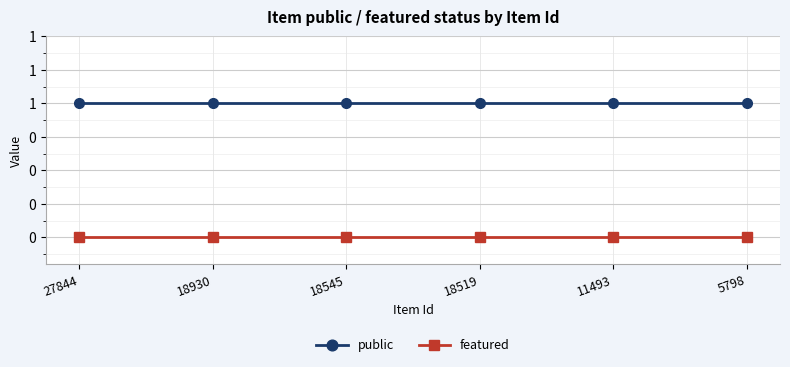

Reading left to right, list all the values displayed in this chart.

public: 1	1	1	1	1	1
featured: 0	0	0	0	0	0